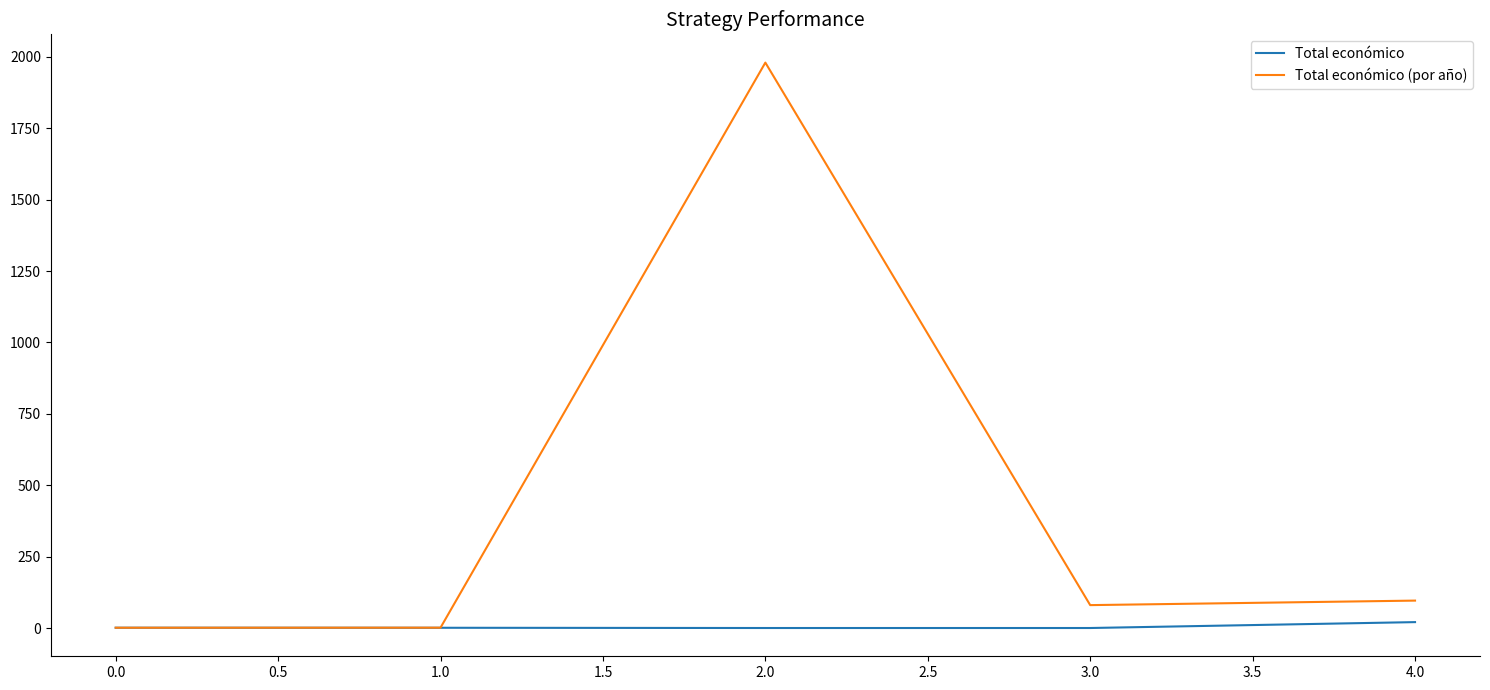

How many lines are shown in the chart?

2